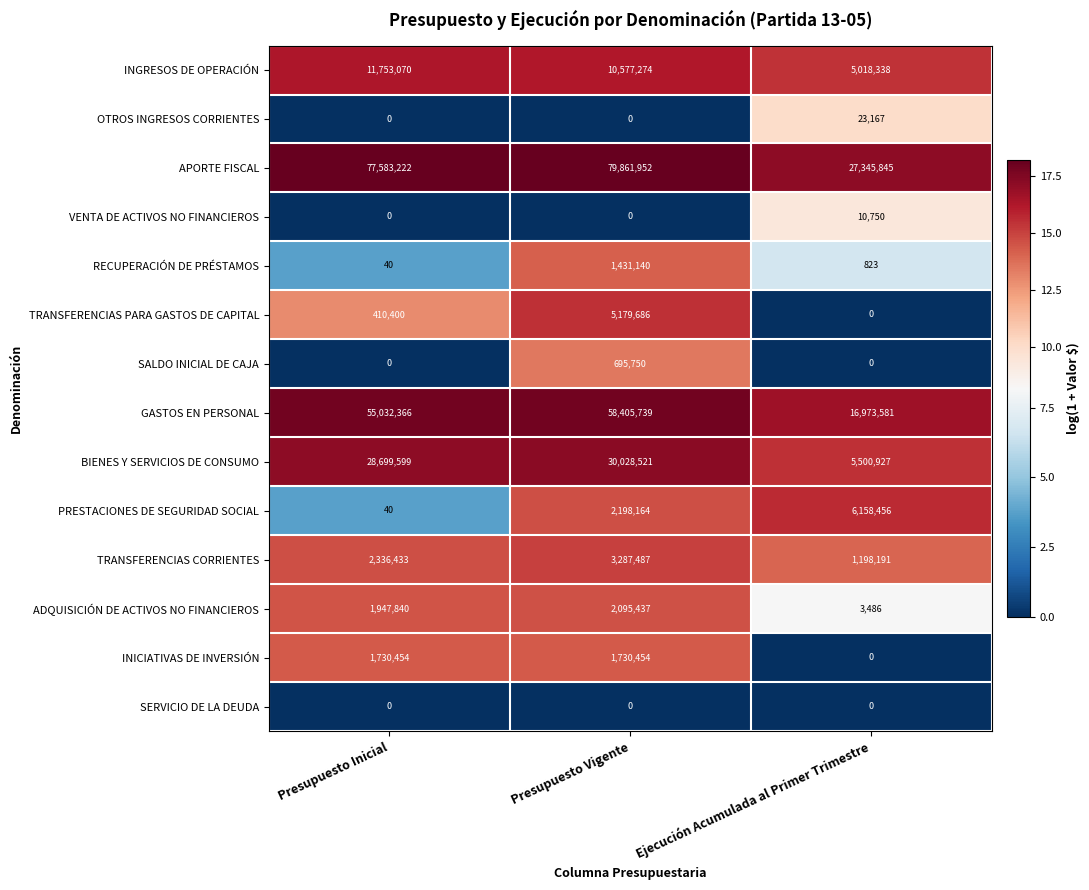

What is the greatest value displayed?

79861952